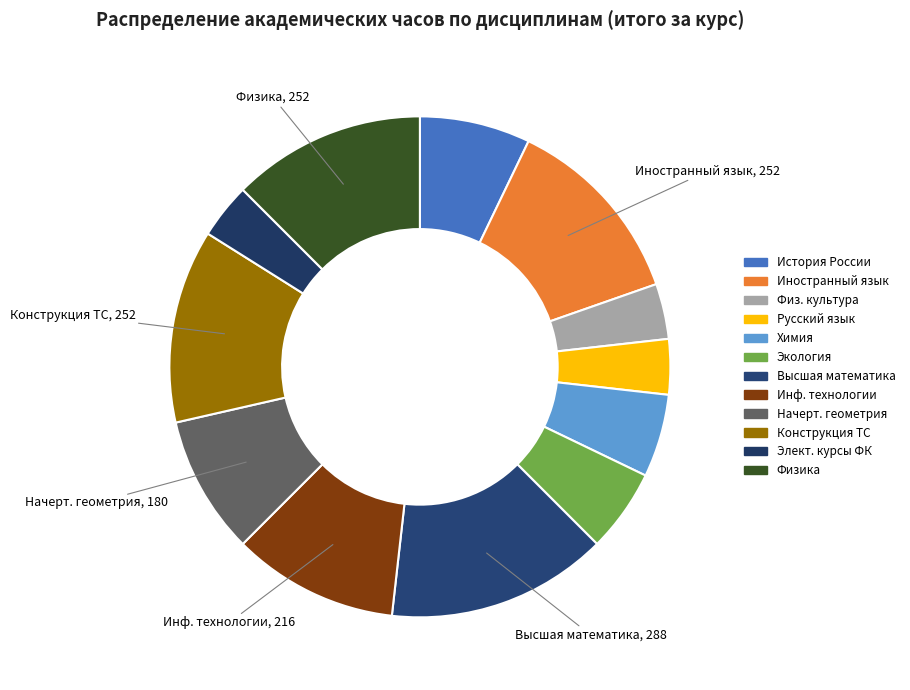

How many segments does this pie chart have?

12